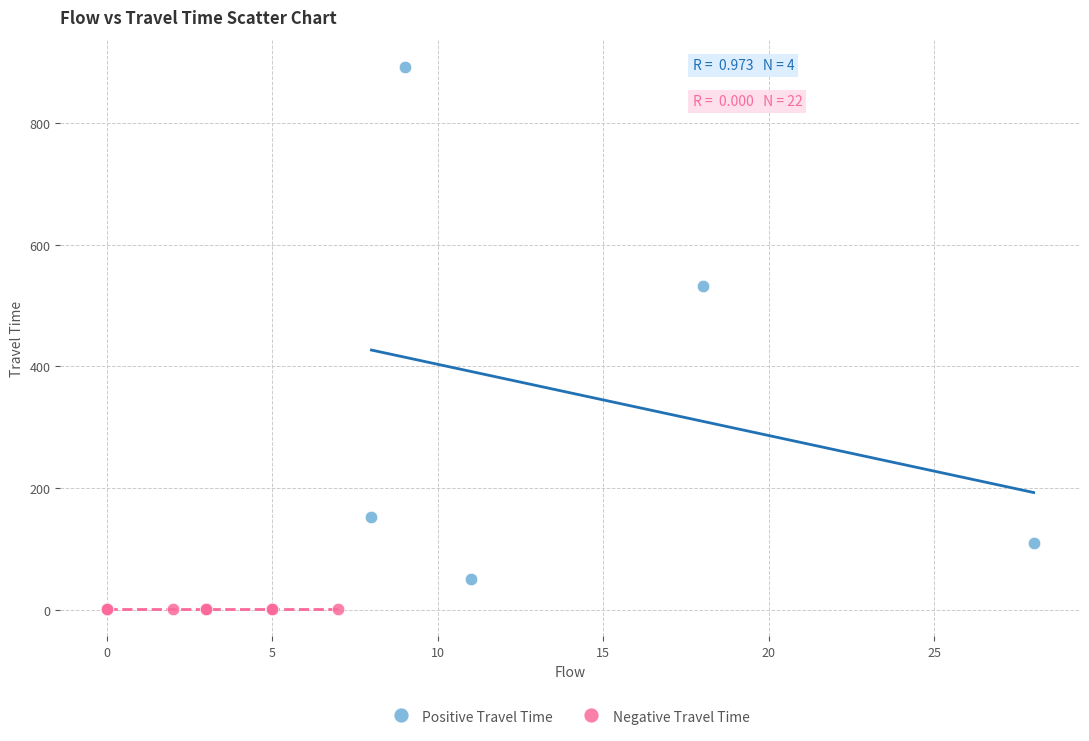

Which series reaches the minimum Y coordinate?

Negative Travel Time